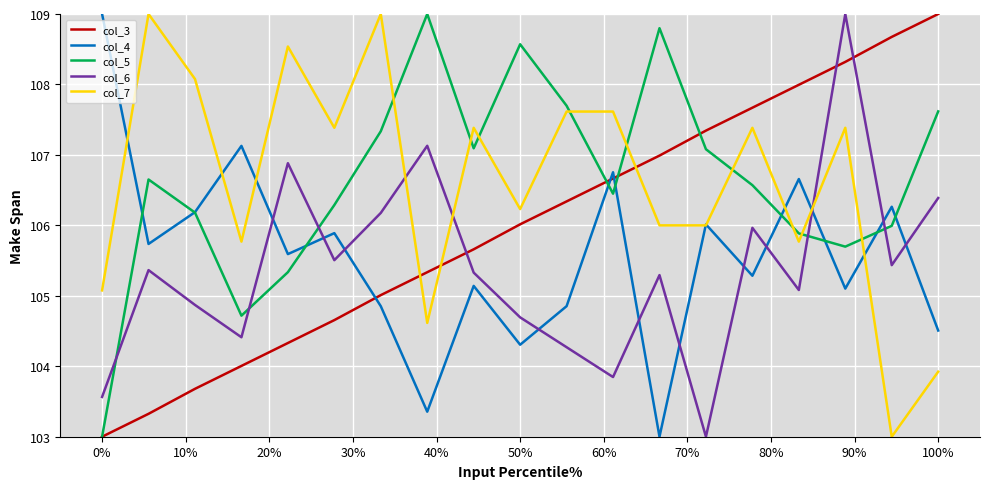

What is the lowest value of the col_7 series?

103.0